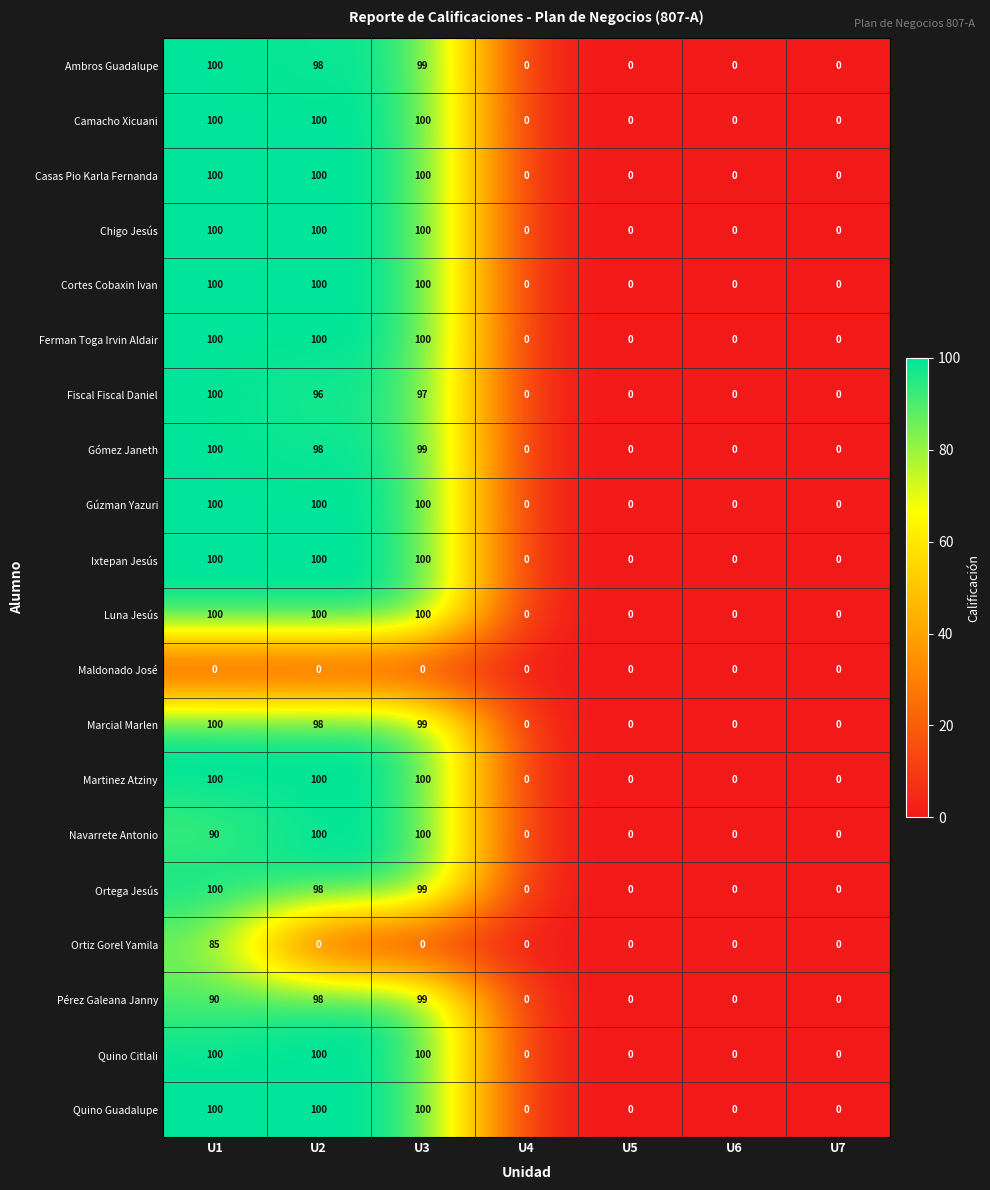

What is the difference between the highest and lowest values at U2?

100